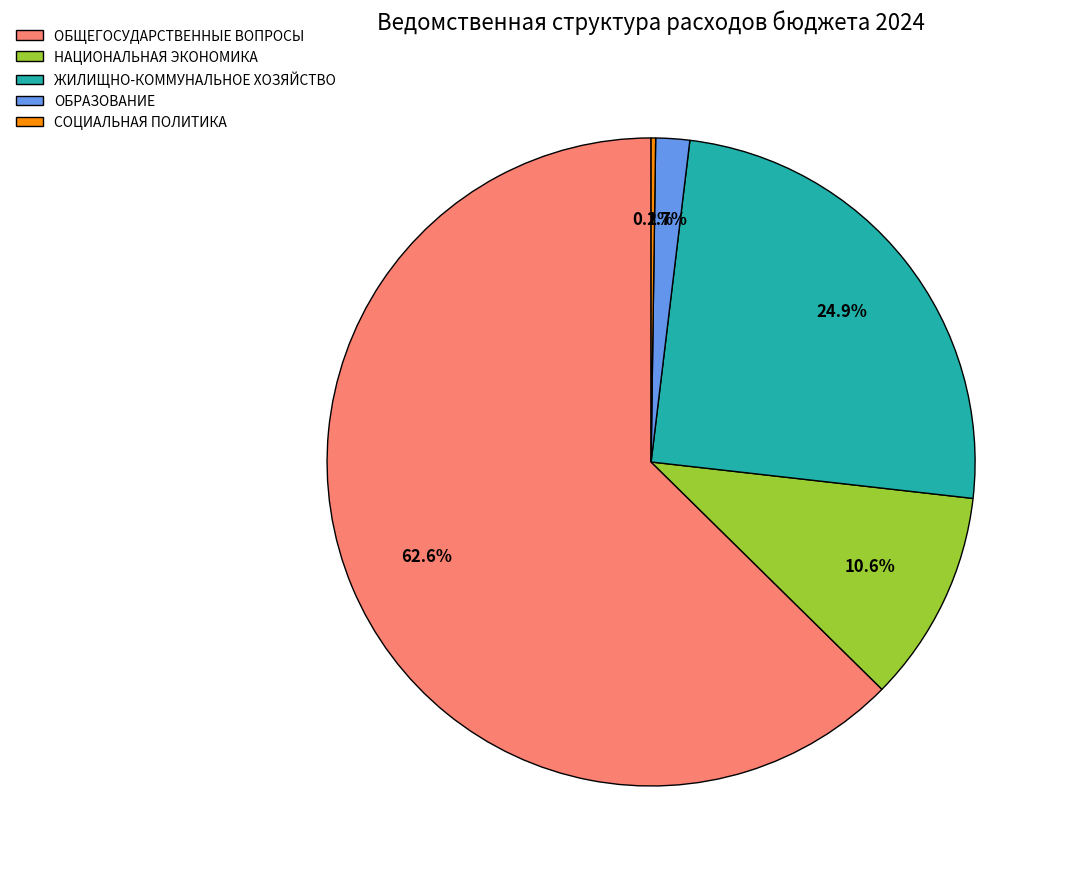

To the nearest percent, what portion does ЖИЛИЩНО-КОММУНАЛЬНОЕ ХОЗЯЙСТВО represent?

25%